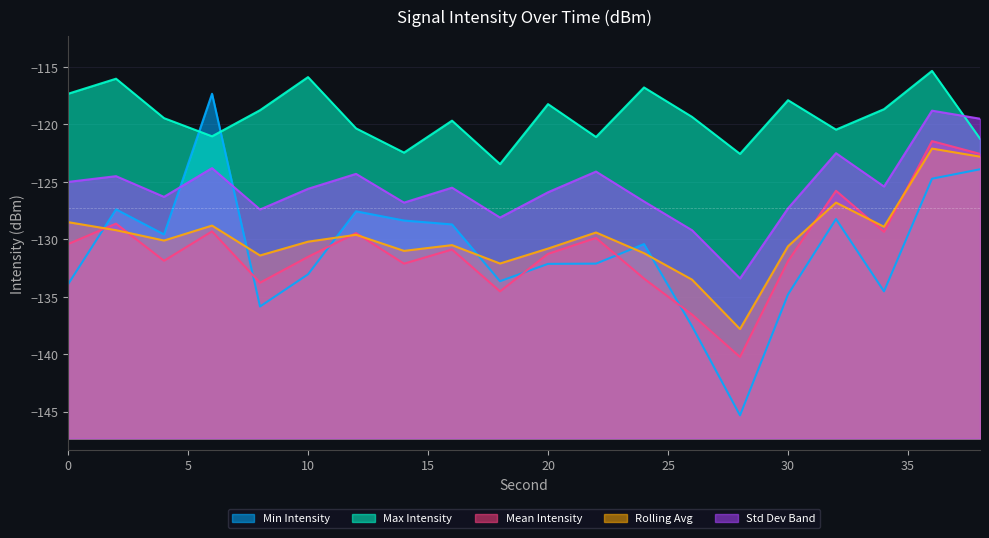

True or false: Rolling Avg and Std Dev Band intersect in this chart.

False